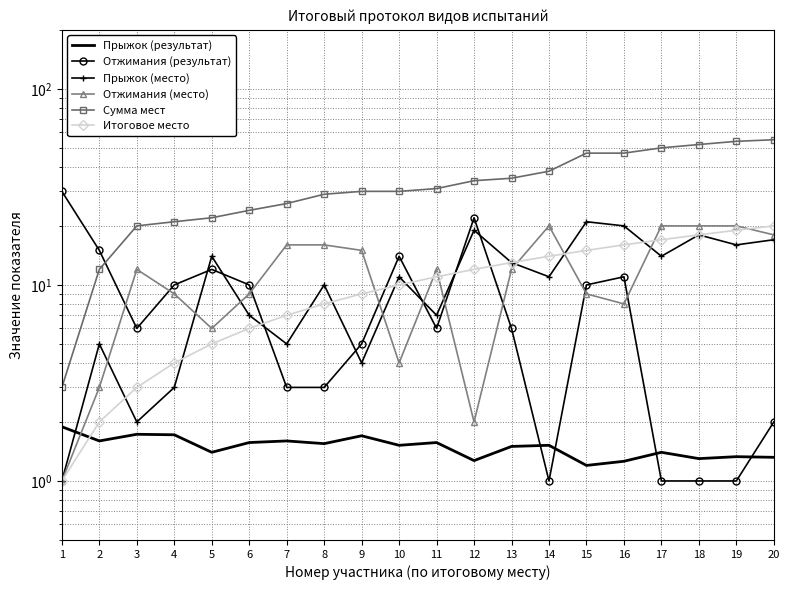

What is the maximum value for Итоговое место?

20.0